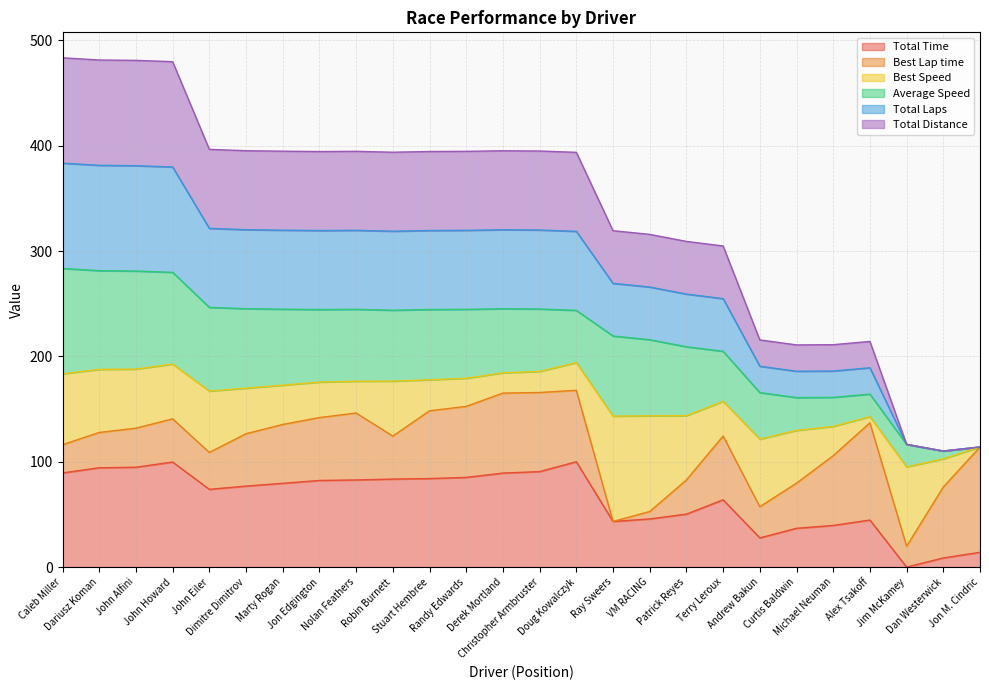

Does the chart display data point markers on the line(s)?

No